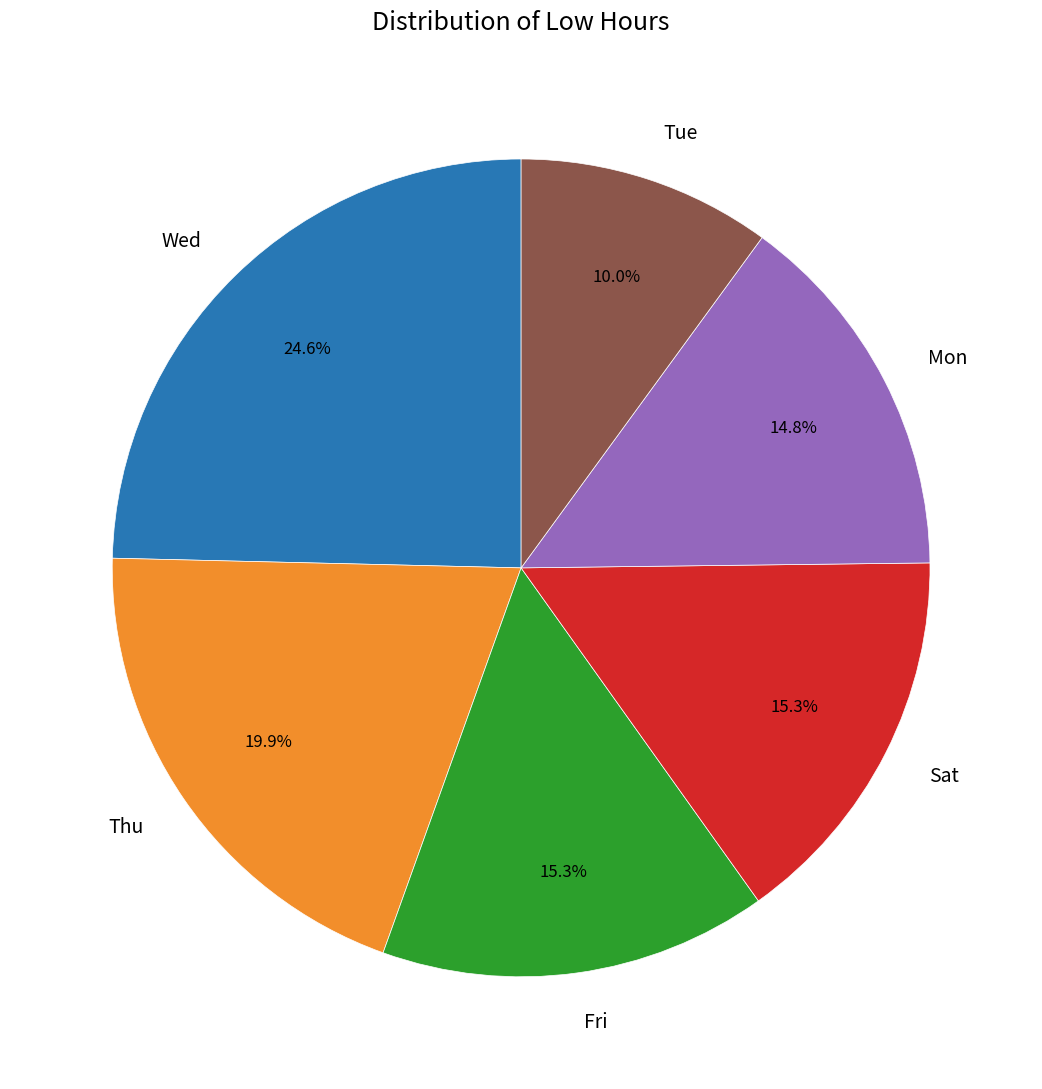

Count the number of slices in the pie.

6